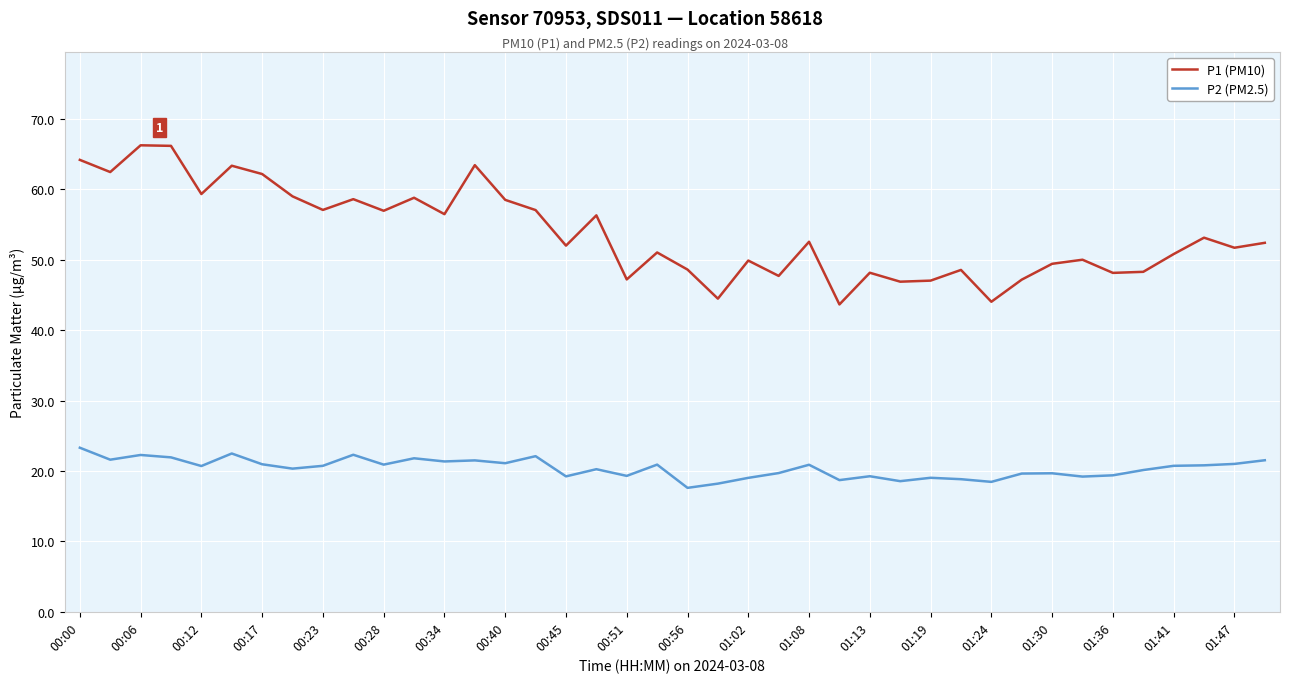

What is the minimum value for P2 (PM2.5)?

17.6